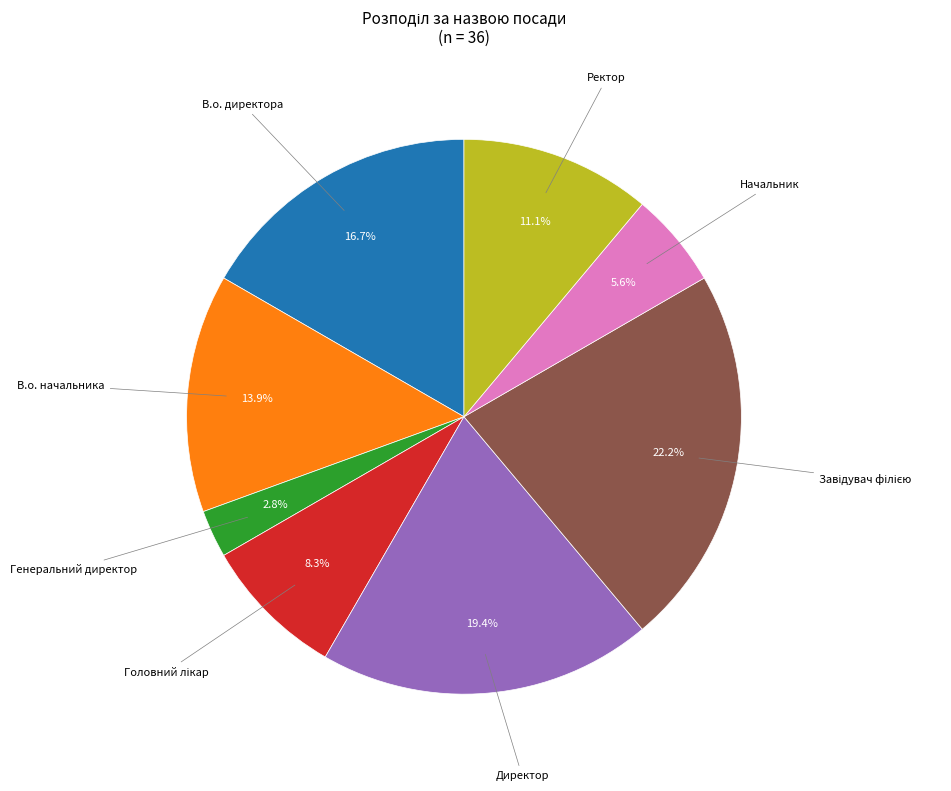

How many slices are in this pie chart?

8